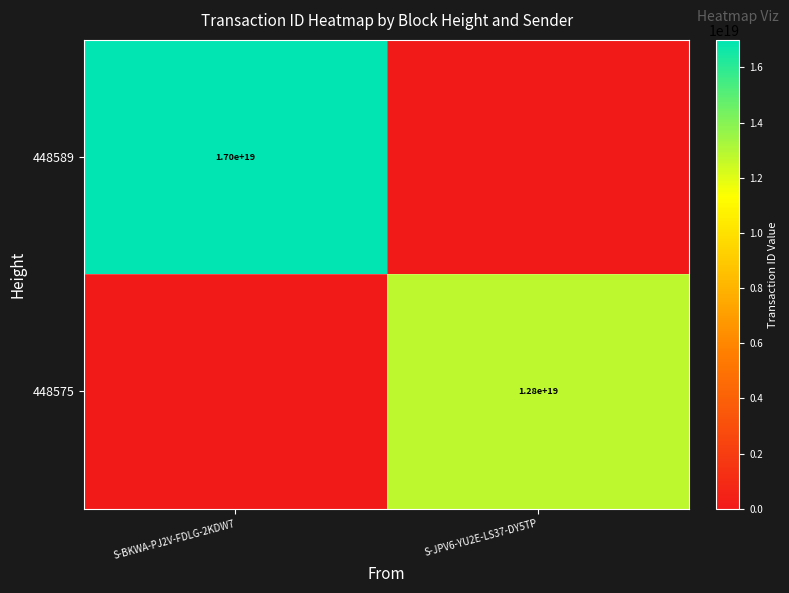

True or false: 448589 has a value of 27746381059588362240 at S-BKWA-PJ2V-FDLG-2KDW7.

False